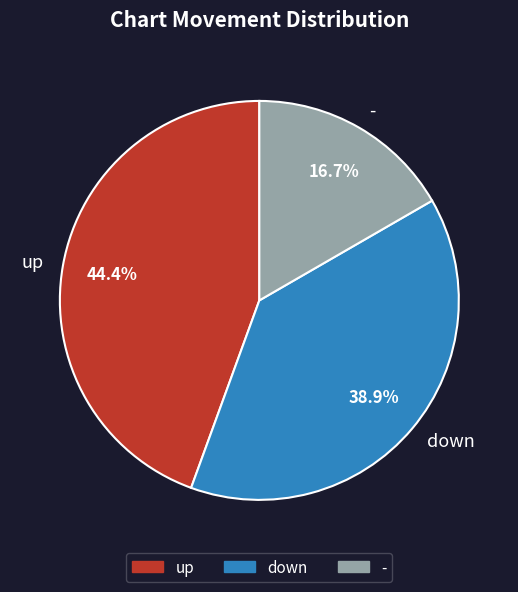

To the nearest percent, what is the difference between the down and up slice percentages?

6%